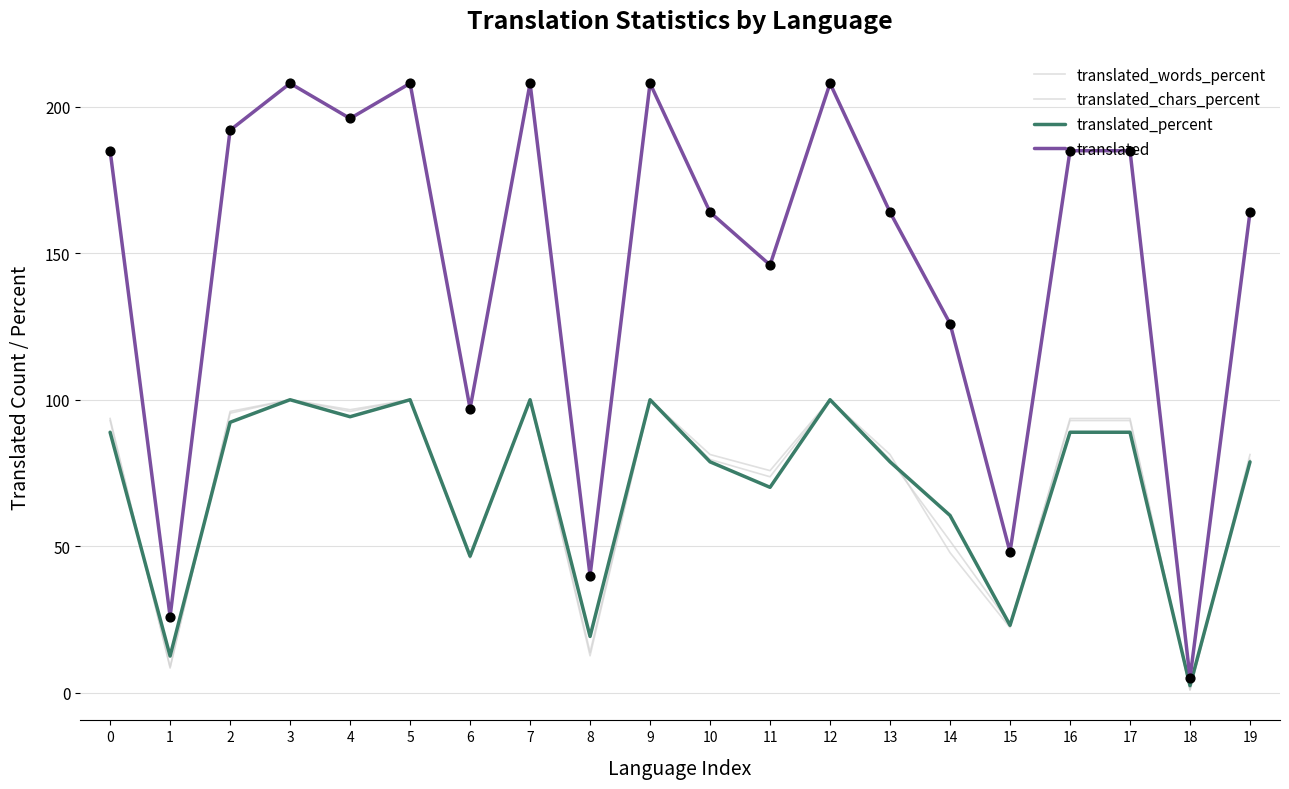

Is this an area chart (filled region under the line)?

No